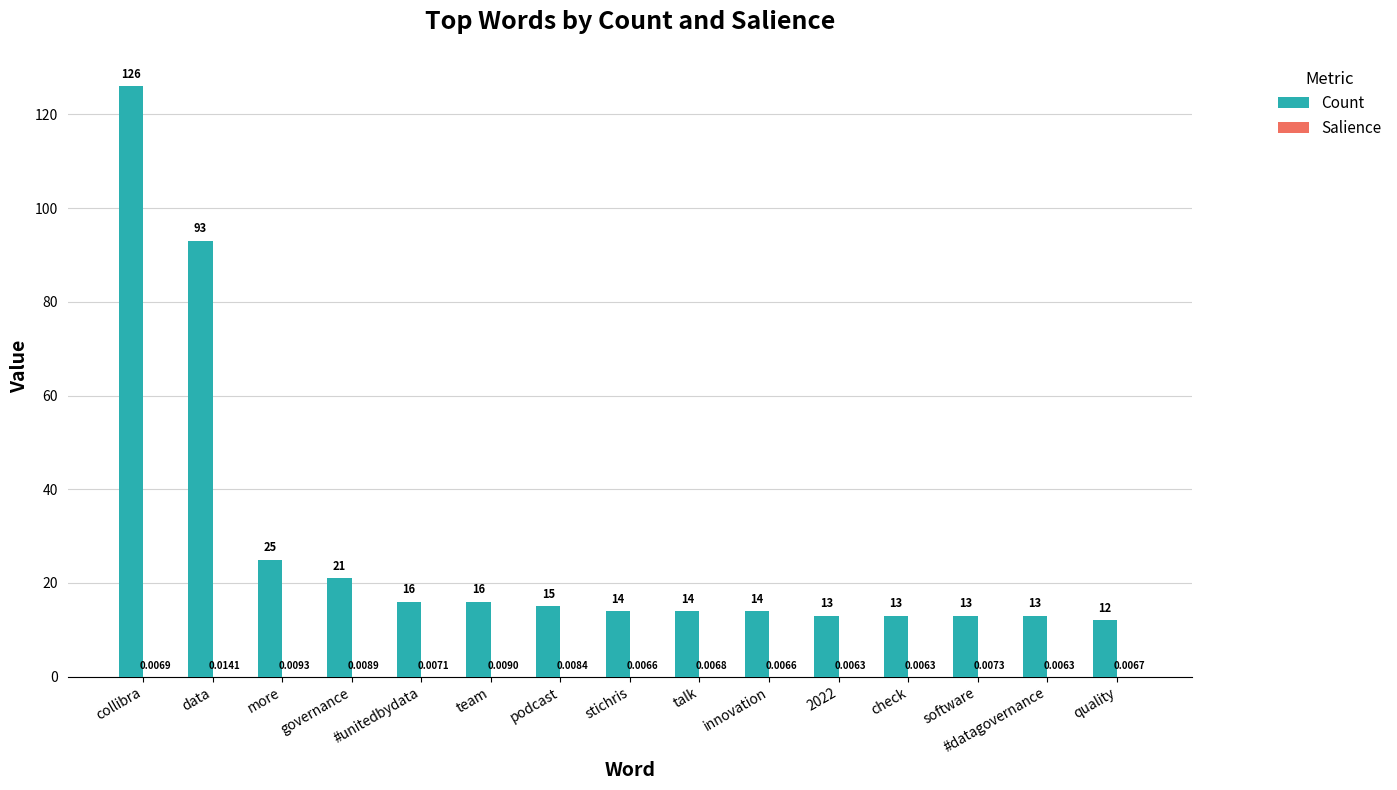

Between collibra and stichris, which series saw the biggest shift?

Count